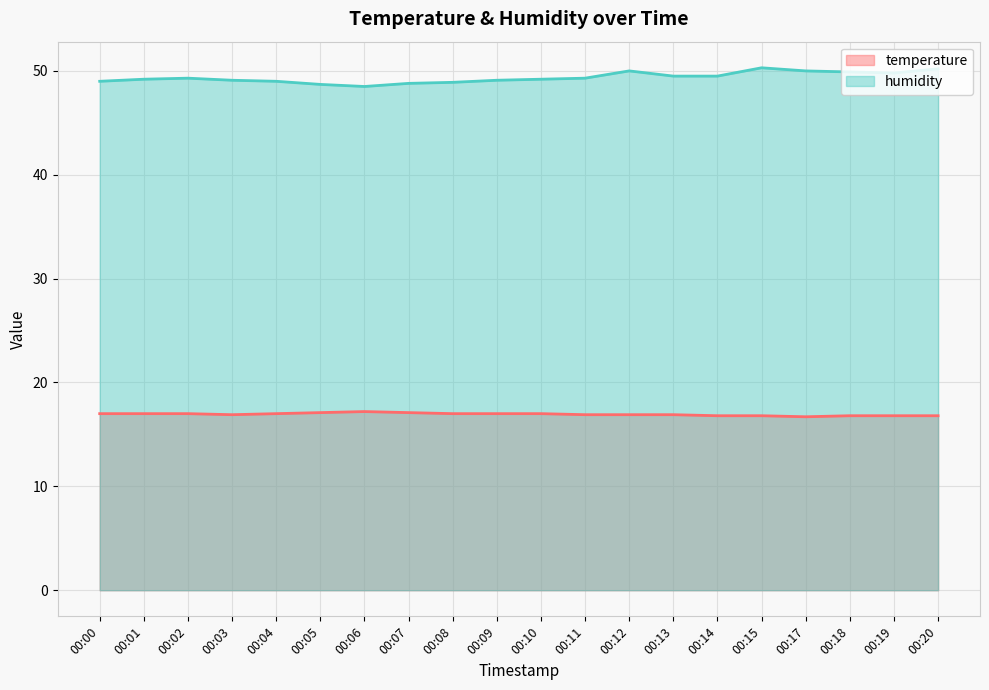

Rank the categories by temperature value from lowest to highest.

00:17, 00:14, 00:15, 00:18, 00:19, 00:20, 00:03, 00:11, 00:12, 00:13, 00:00, 00:01, 00:02, 00:04, 00:08, 00:09, 00:10, 00:05, 00:07, 00:06